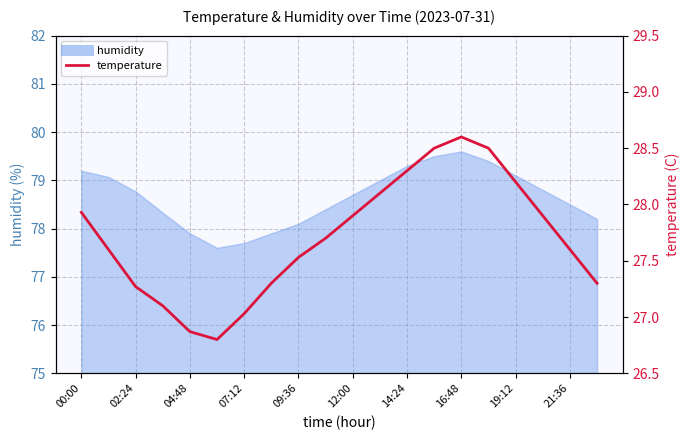

What is the maximum value shown in the chart?

28.6